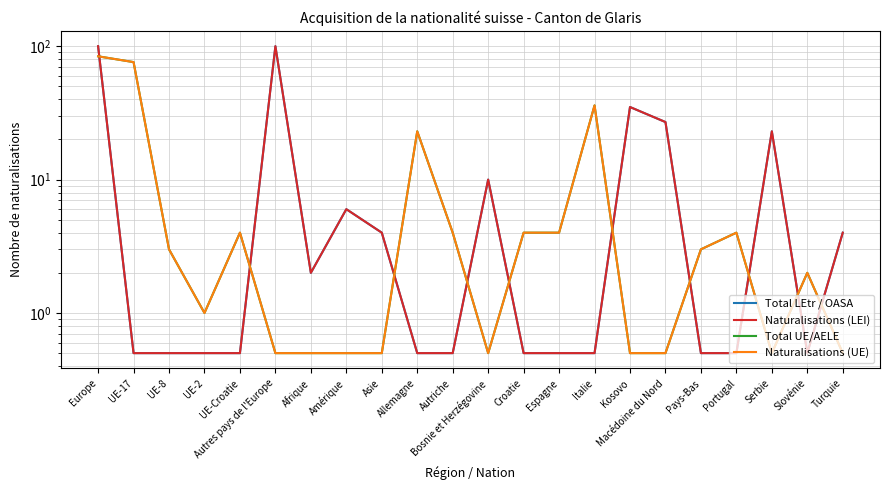

Between Kosovo and Turquie, which series saw the biggest shift?

Total LEtr / OASA